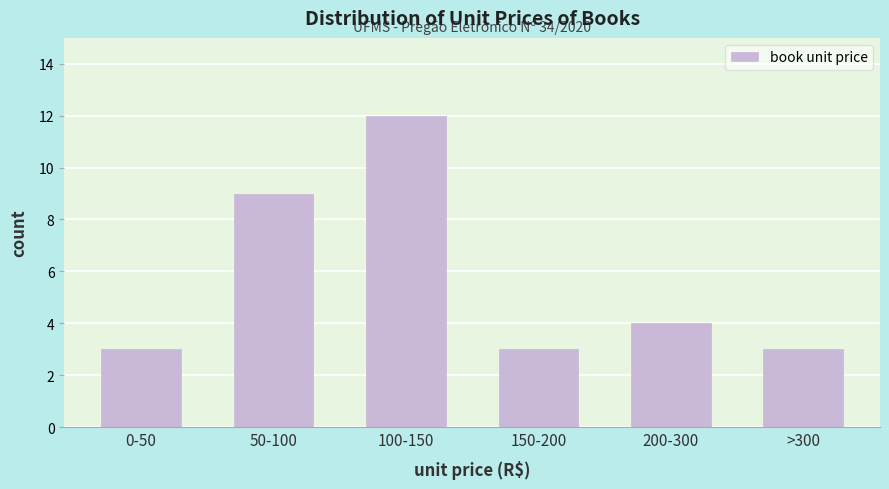

Reading left to right, extract all data points from this chart.

3	9	12	3	4	3